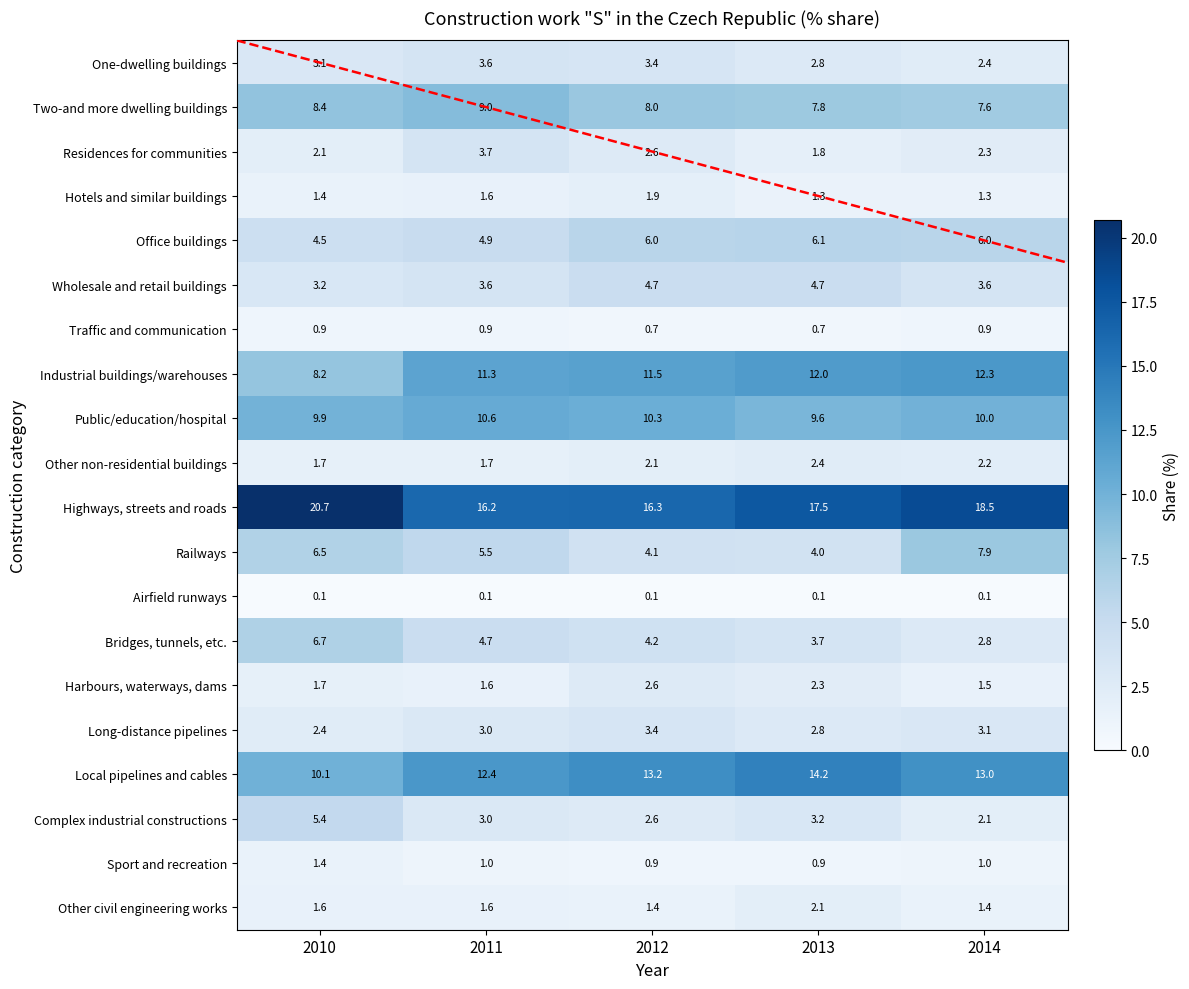

What is the maximum value shown in the chart?

20.7